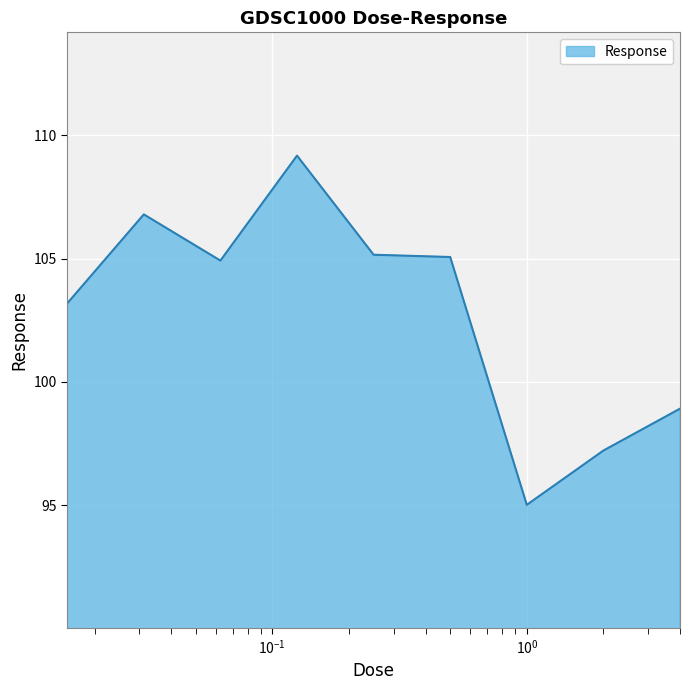

What is the greatest value displayed?

109.2